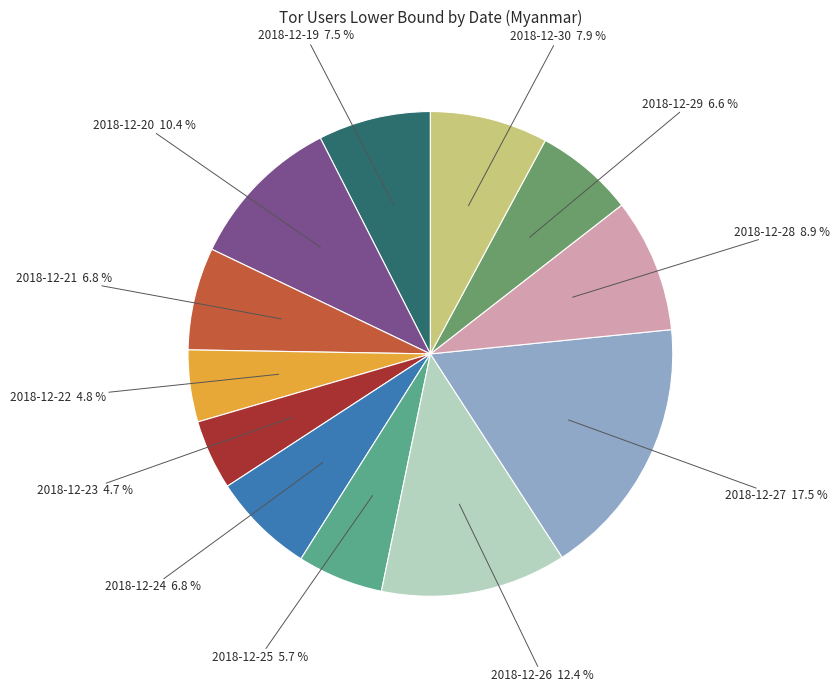

To the nearest percent, what is the average slice percentage?

8%